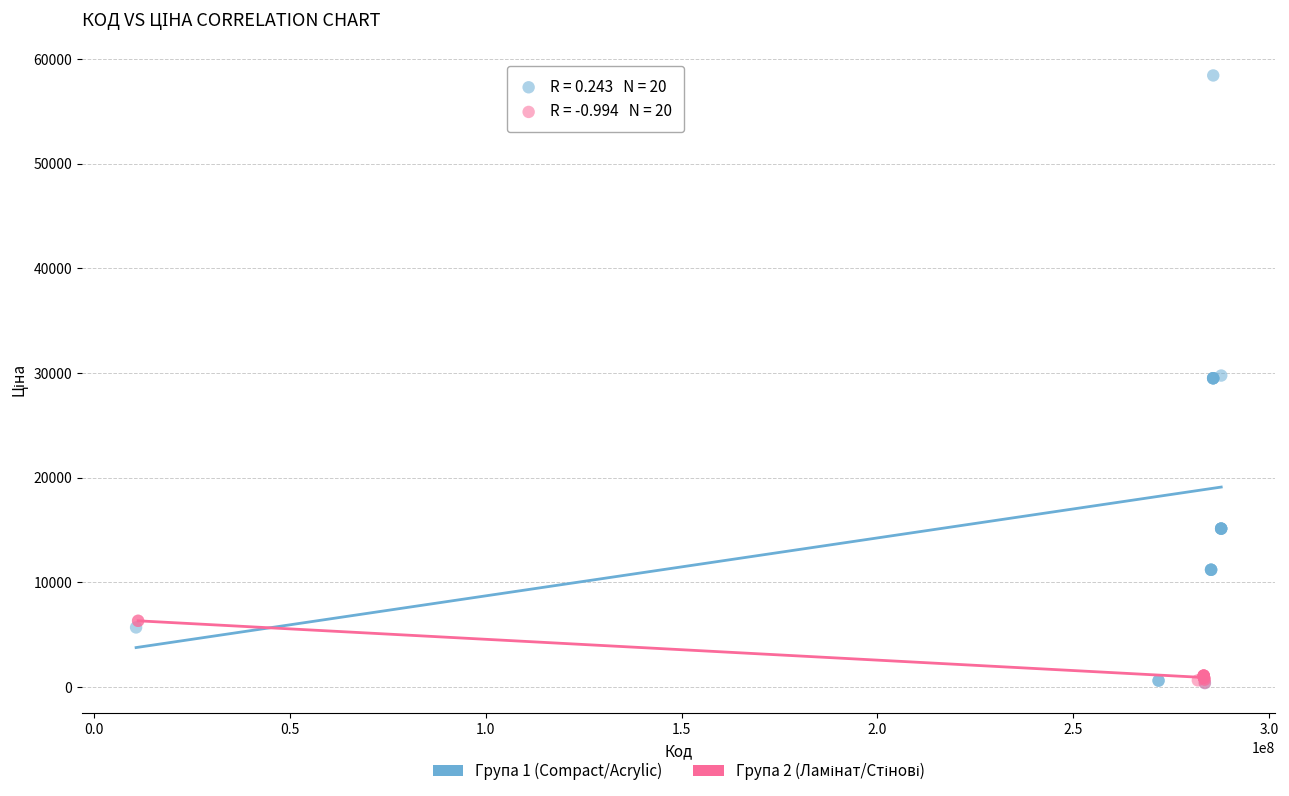

Which series has the widest spread of Y values?

Група 1 (Compact/Acrylic)